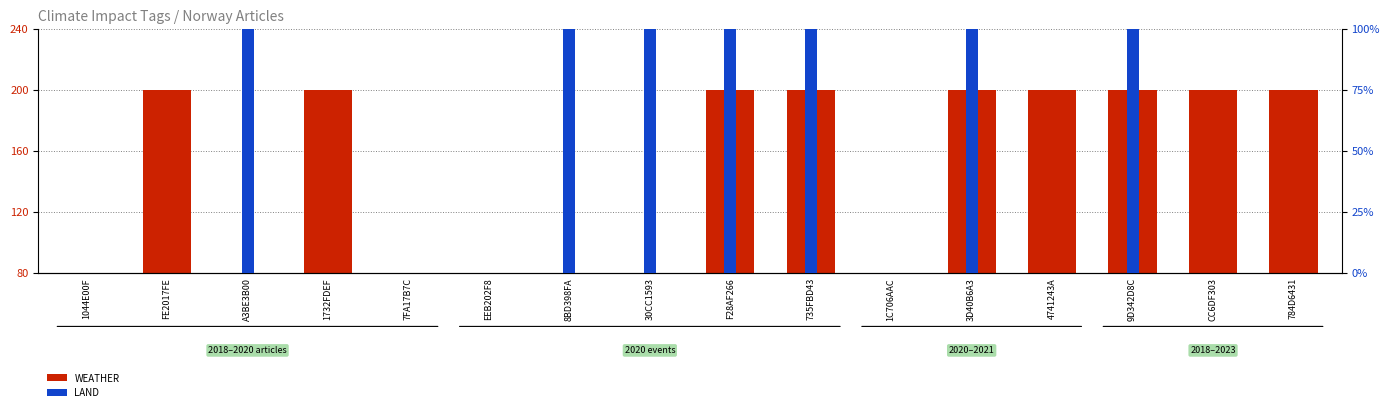

Is the value of WEATHER (count) at CC6DF303 greater than the value of LAND (rank) at 735FBD43?

Yes